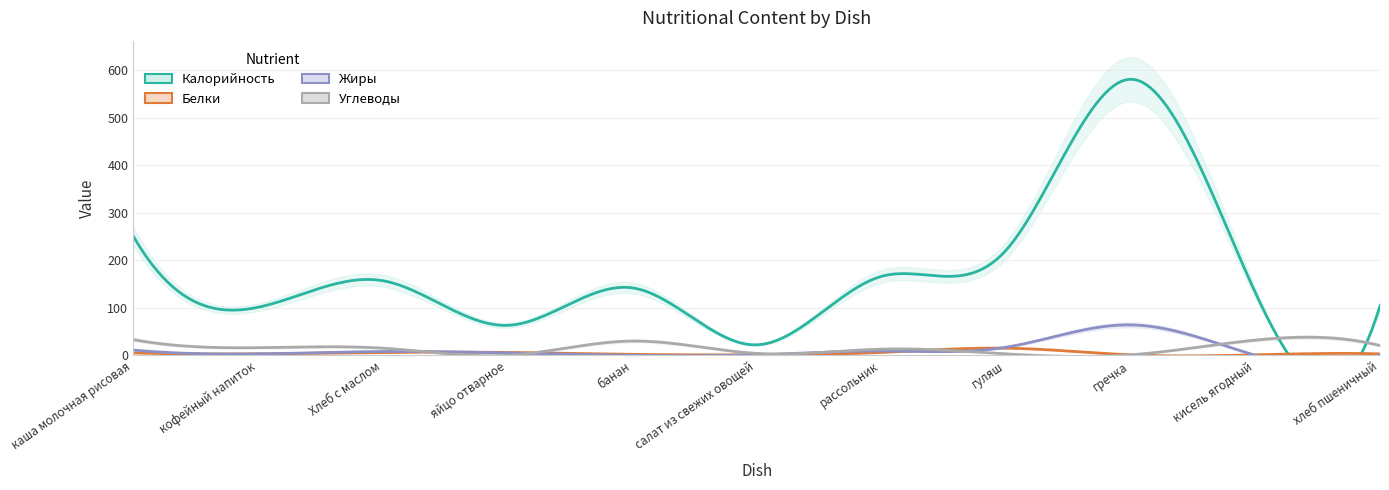

Where is the first local minimum for Белки?

кофейный напиток